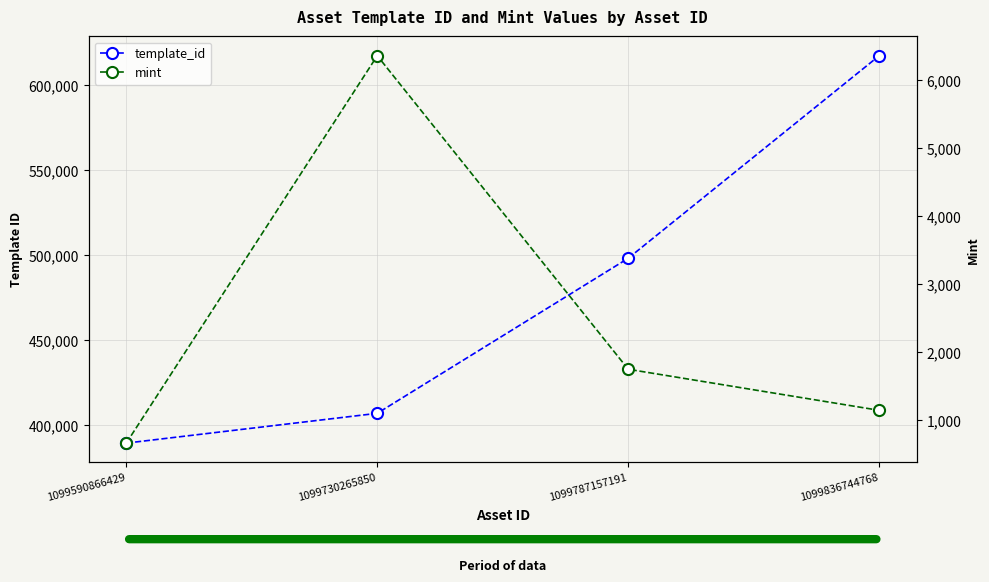

How many lines are shown in the chart?

2